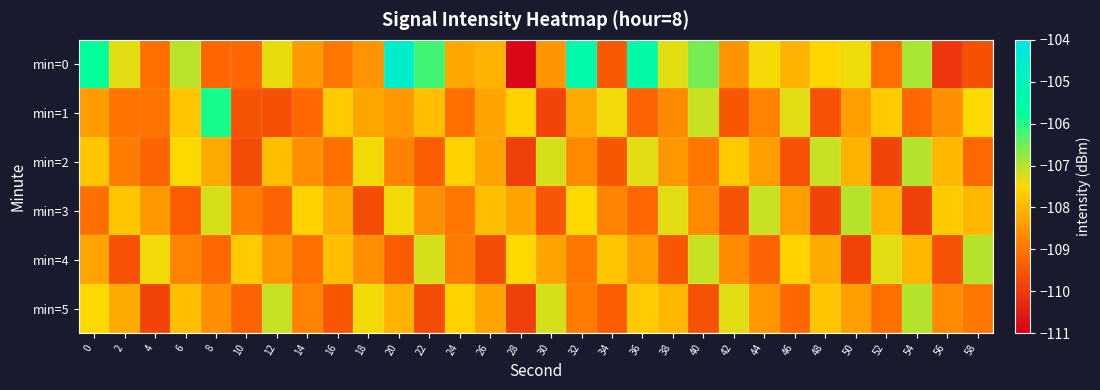

What is the difference between the highest and lowest values at 48?

2.7